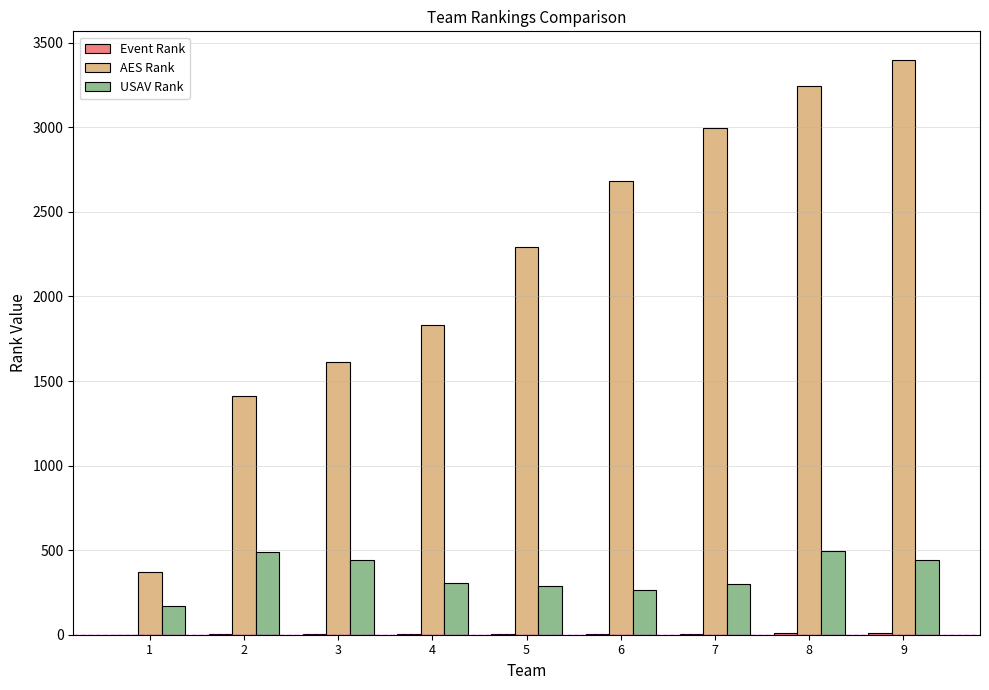

What is the greatest value displayed?

3398